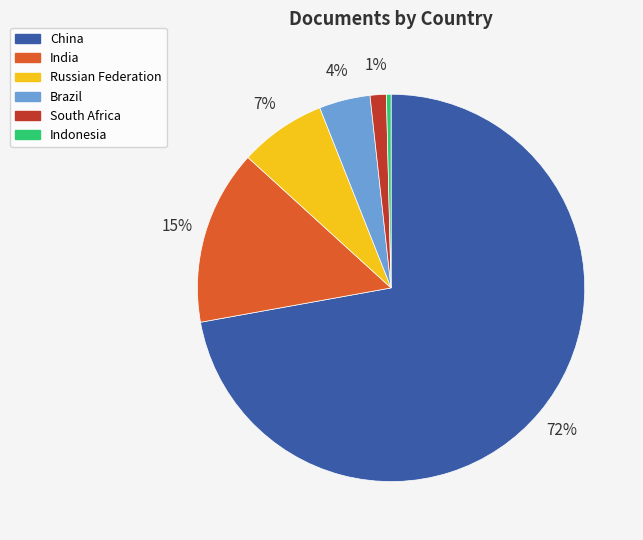

How many segments does this pie chart have?

6